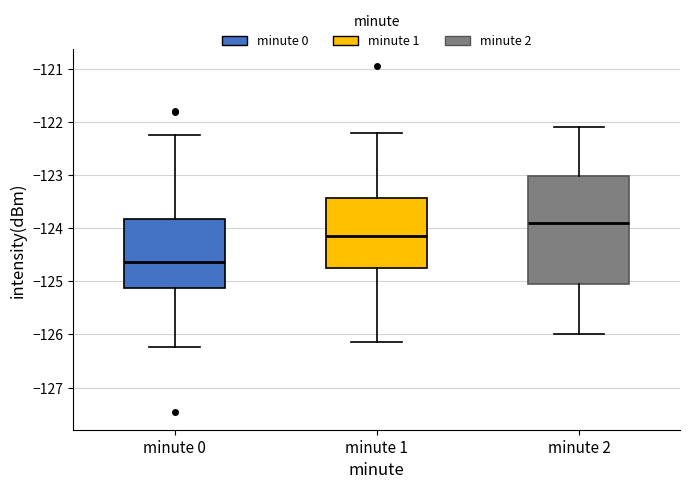

Reading left to right, transcribe this box plot: for each box, give where its median line is, the range the box spans, and where its two whiskers end, as read against the y-axis. The values are not printed on the chart, so give them approximately, as read against the axis.

minute 0: median -124.6, box -125.1 to -123.8, whiskers -126.2 to -122.2
minute 1: median -124.1, box -124.7 to -123.4, whiskers -126.1 to -122.2
minute 2: median -123.9, box -125.0 to -123.0, whiskers -126.0 to -122.1